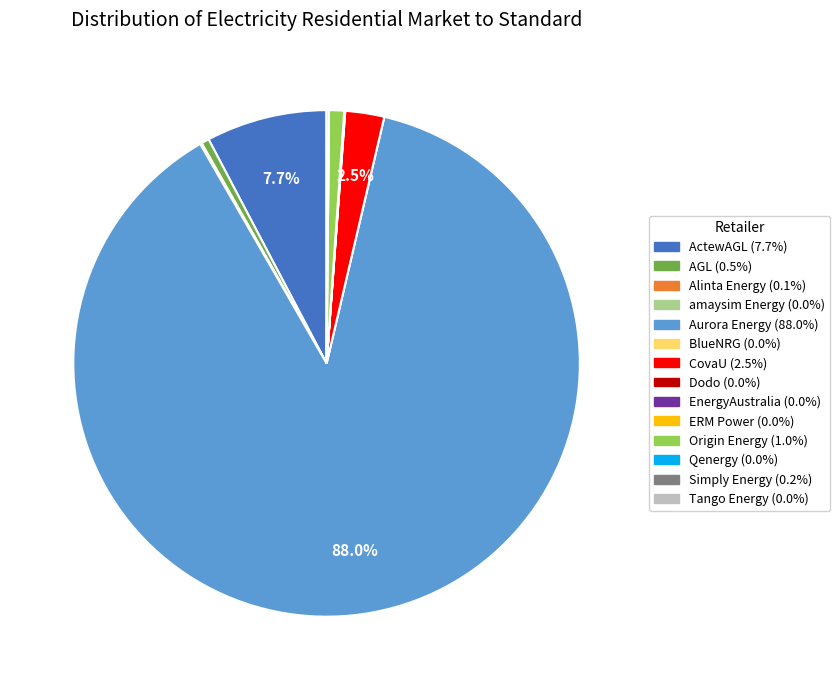

Approximately how many times larger is the value at ActewAGL compared to CovaU?

3.1